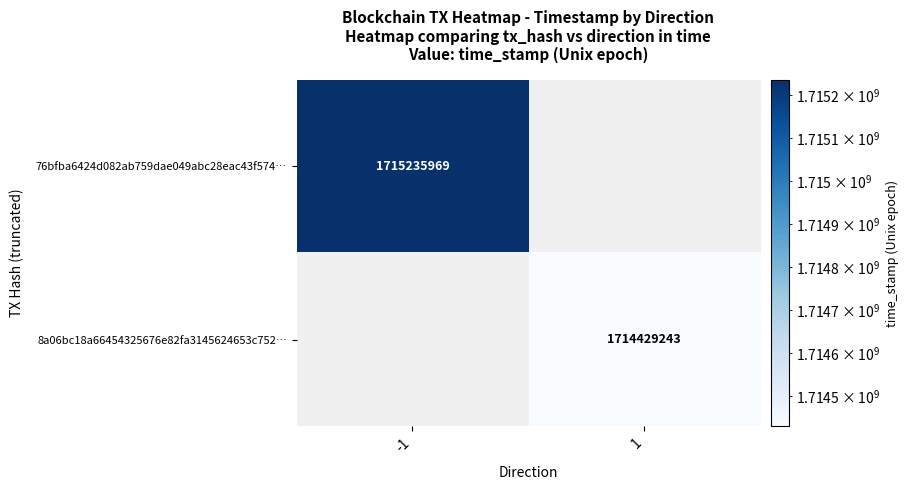

Which category has the lowest value across all series?

1